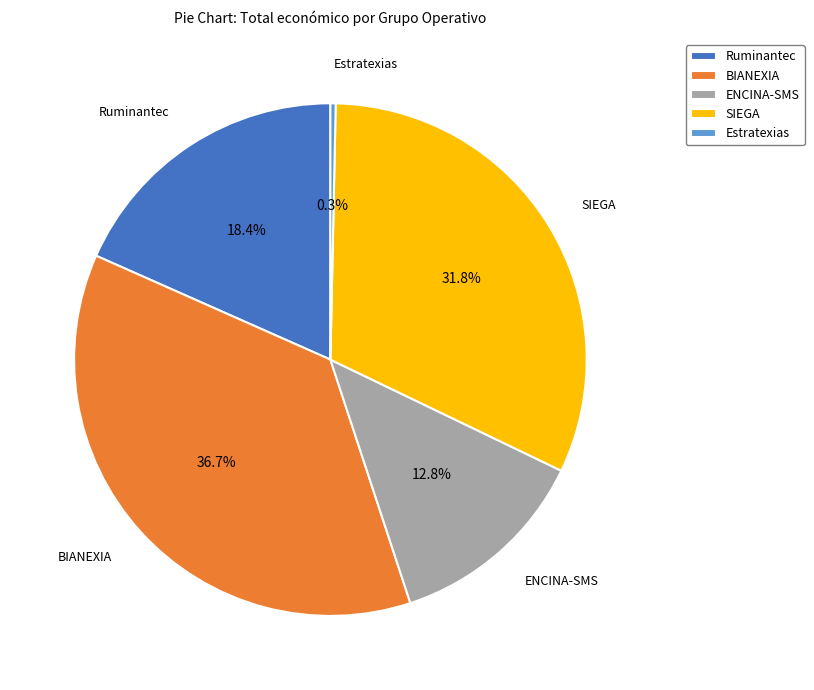

Rank the categories by value from highest to lowest.

BIANEXIA, SIEGA, Ruminantec, ENCINA-SMS, Estratexias